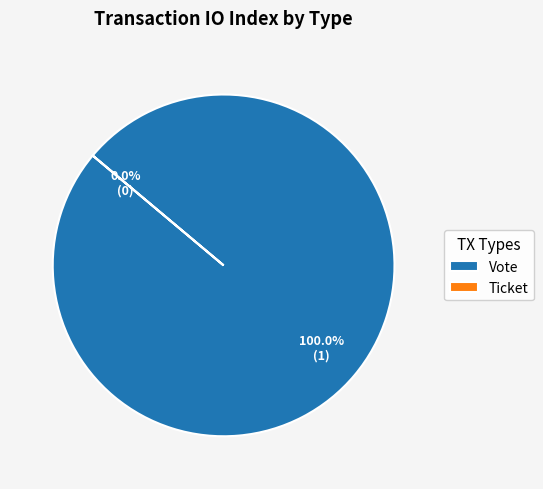

What is the change in value from Vote to Ticket?

-1